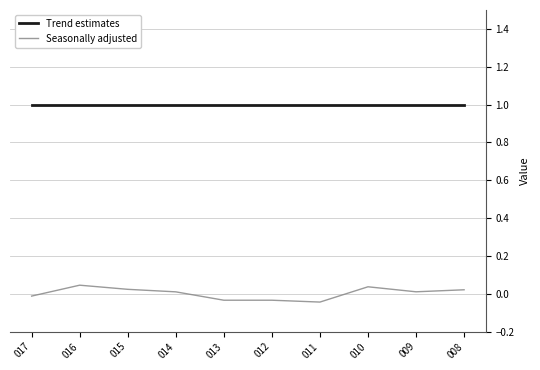

How many negative values does the Seasonally adjusted series have?

4